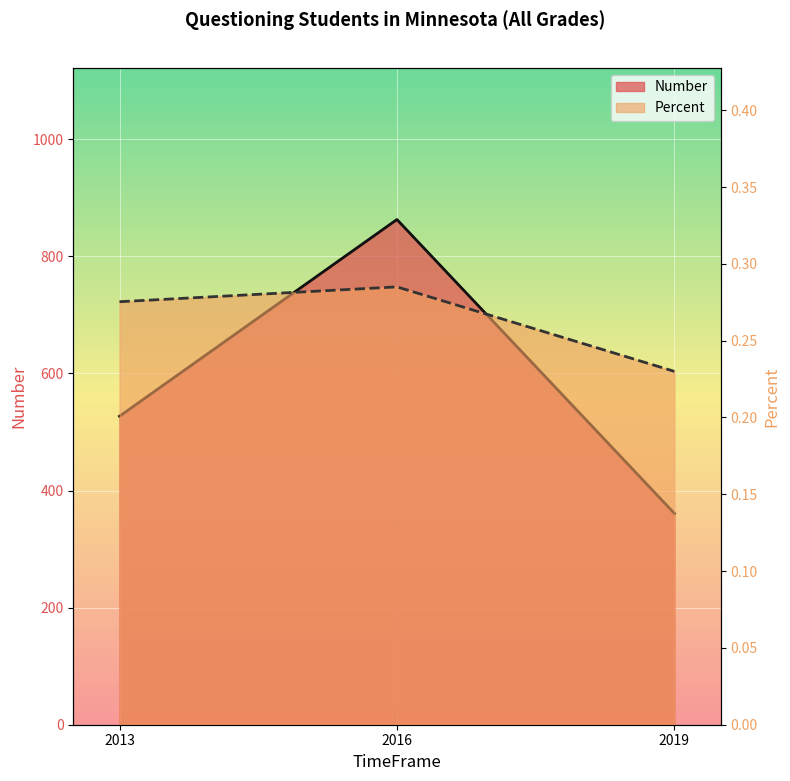

What is the difference between the maximum and minimum values in the Number series?

502.0